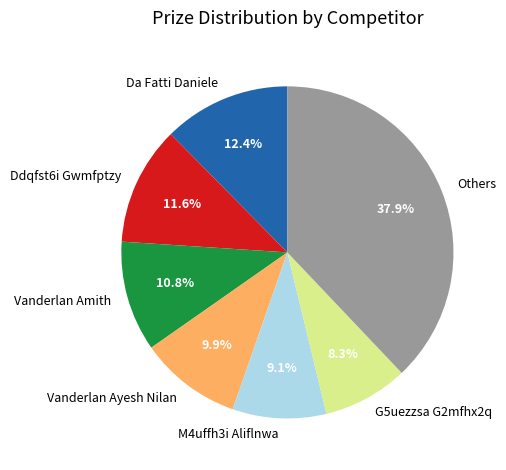

Is the sum of Ddqfst6i Gwmfptzy and Da Fatti Daniele greater than half?

No